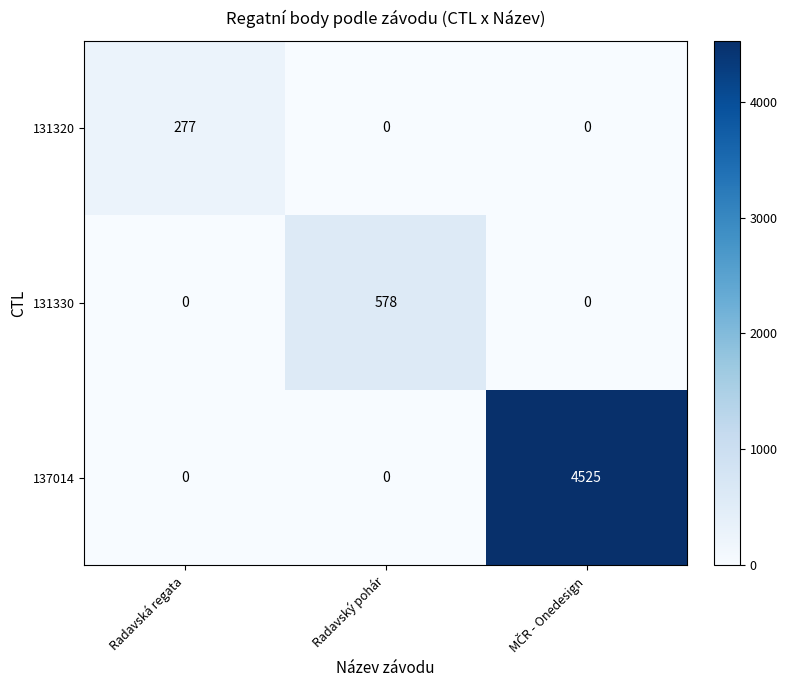

The 131330 series shows 240 at Radavský pohár. True or false?

False